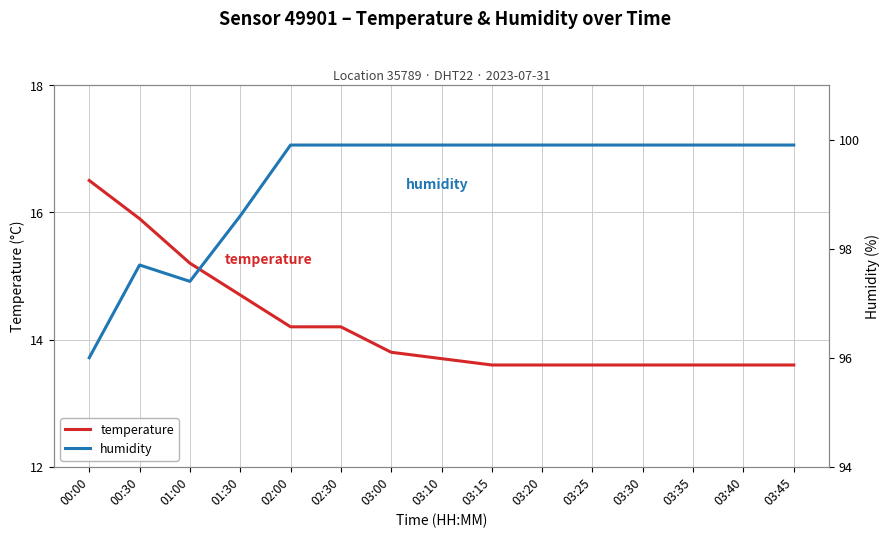

Which series has the widest spread of values?

humidity